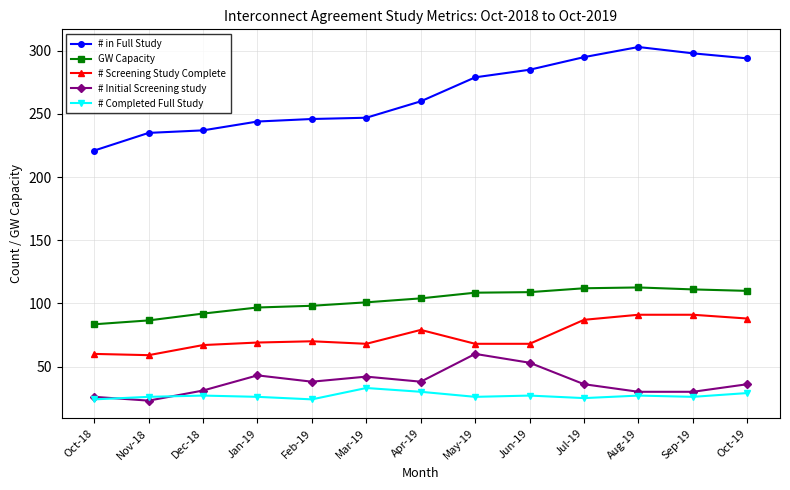

What is the difference between the # in Full Study values at Mar-19 and Jun-19?

38.0